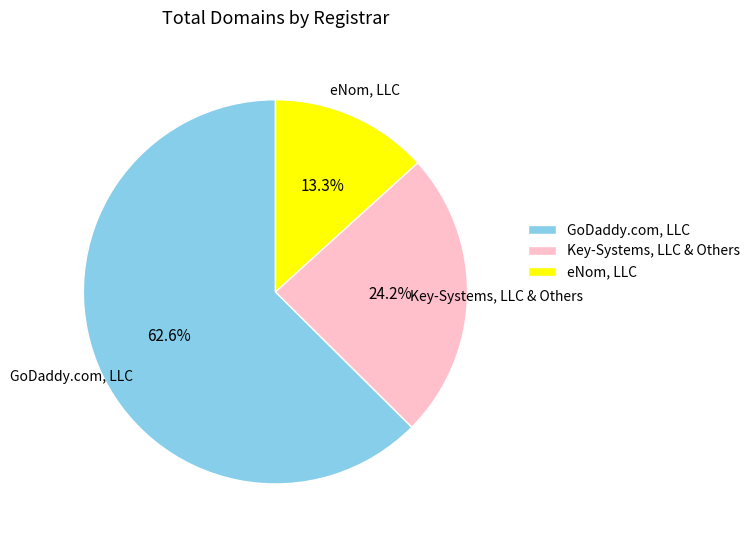

Which slice is the smallest?

eNom, LLC